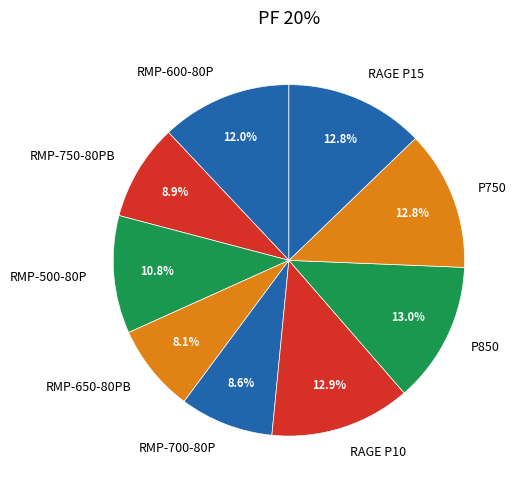

True or false: RAGE P10 accounts for 1% of the total.

False